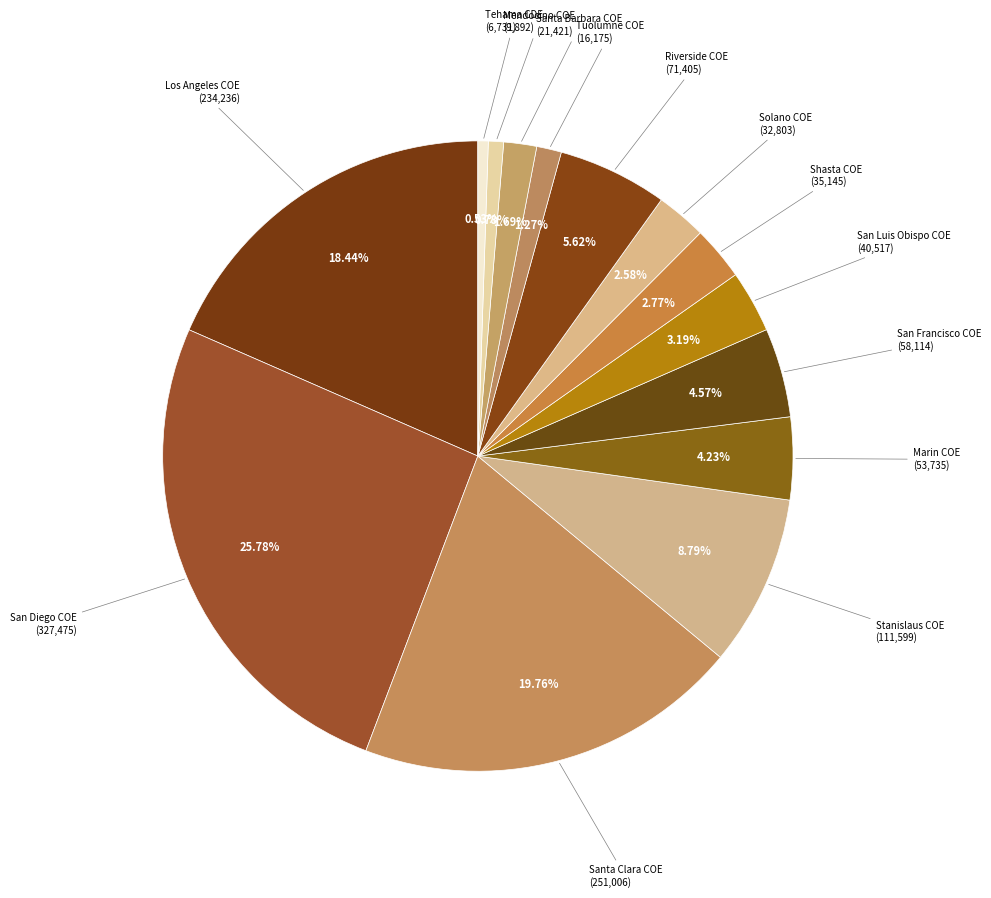

Do Stanislaus COE and Tehama CDE together represent more than half of the pie?

No